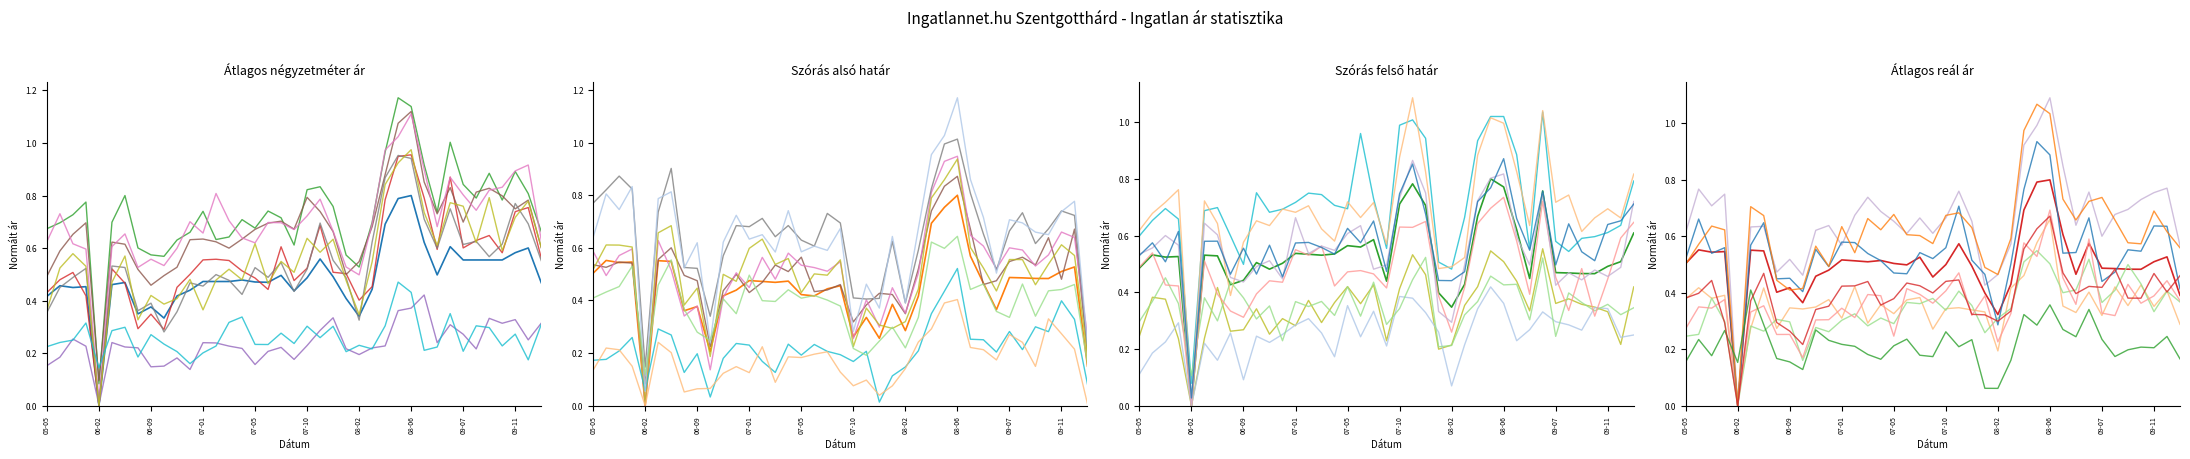

Is the value of Átlagos négyzetméter ár at 2007-11 greater than the value of Átlagos reál ár at 2008-07?

No